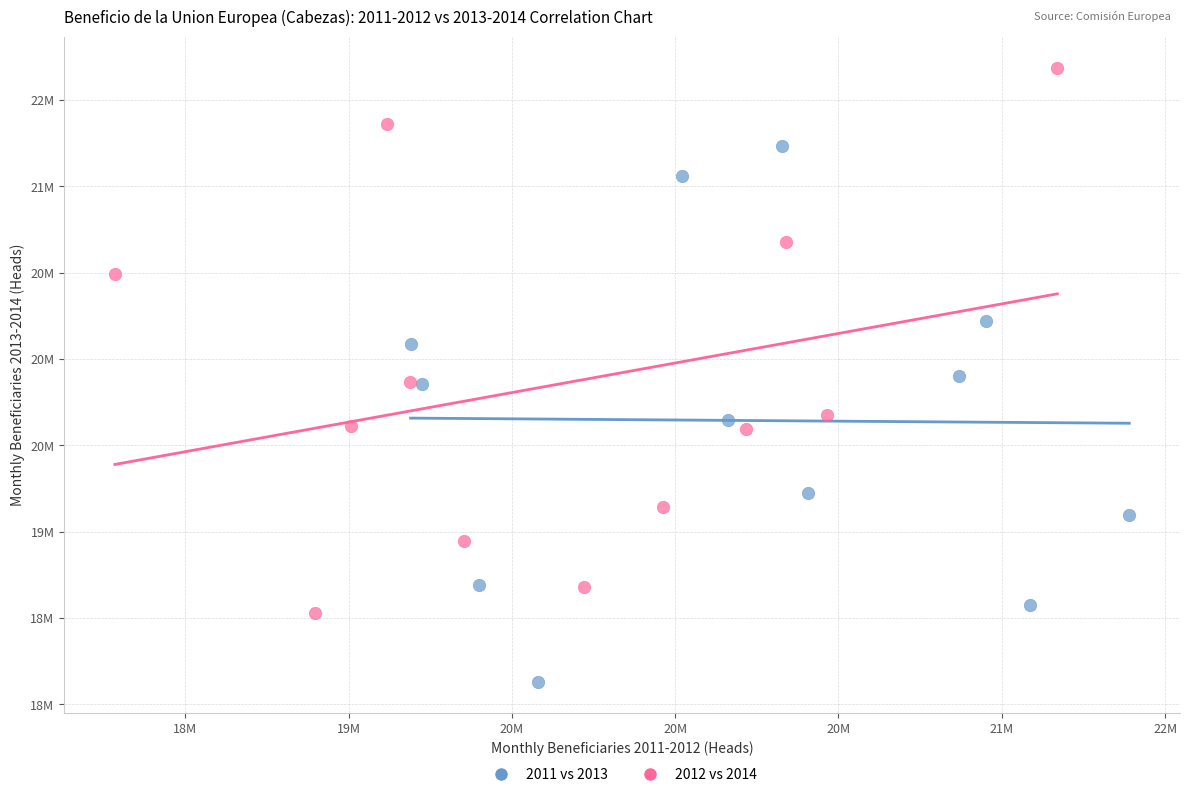

Which series contains the highest Y value?

2012 vs 2014